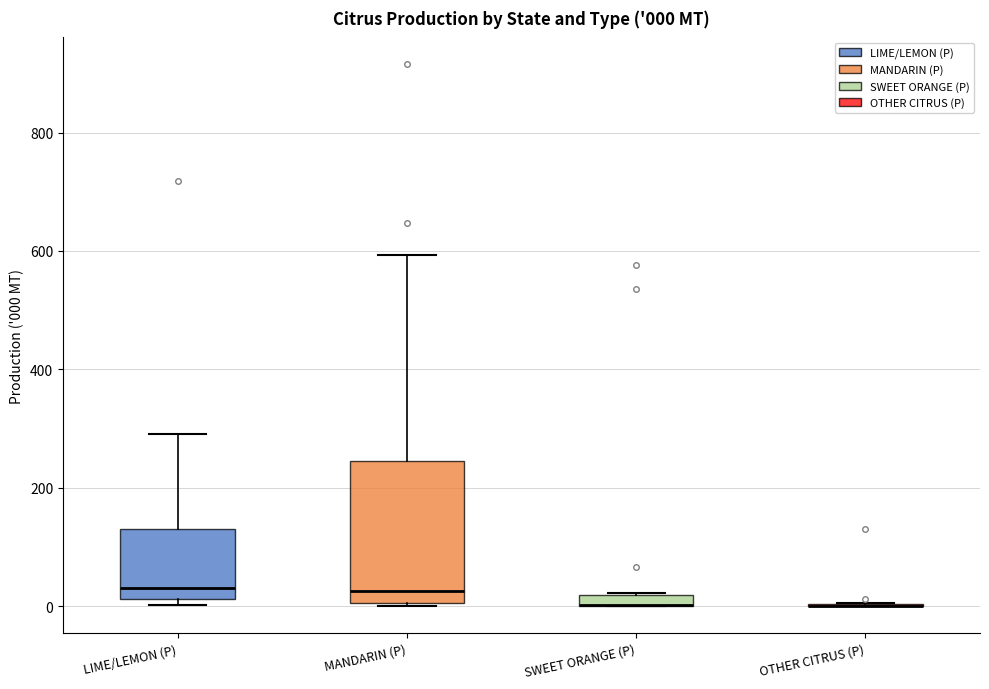

Comparing the boxes themselves (not the whiskers), which one is the tallest?

MANDARIN (P)